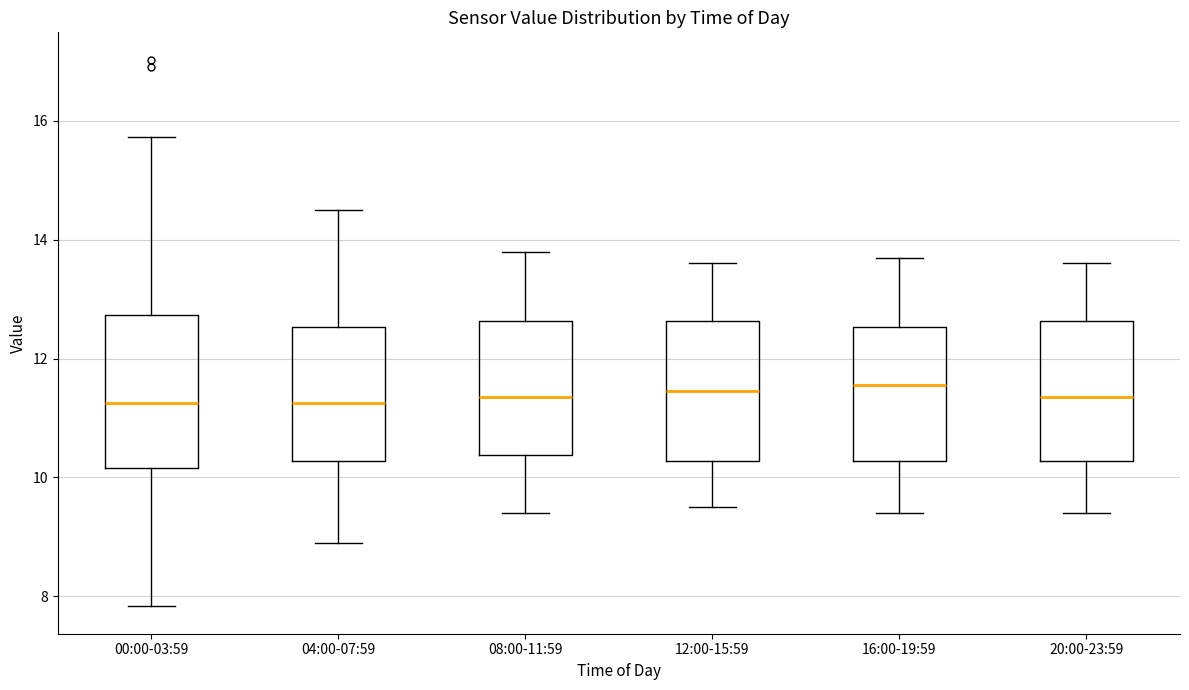

Which box is the tallest, from its lower edge to its upper edge?

00:00-03:59